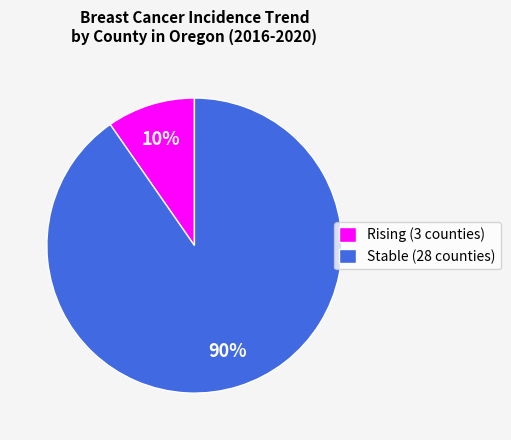

Is the sum of Stable (28 counties) and Rising (3 counties) greater than half?

Yes